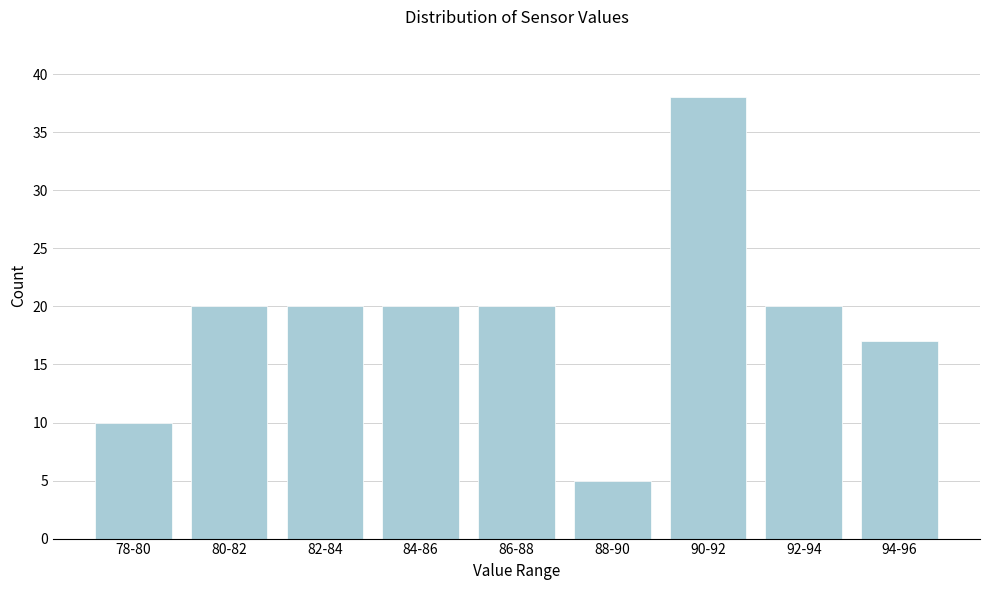

Reading left to right, what are all the values shown in this chart?

78-80=10	80-82=20	82-84=20	84-86=20	86-88=20	88-90=5	90-92=38	92-94=20	94-96=17